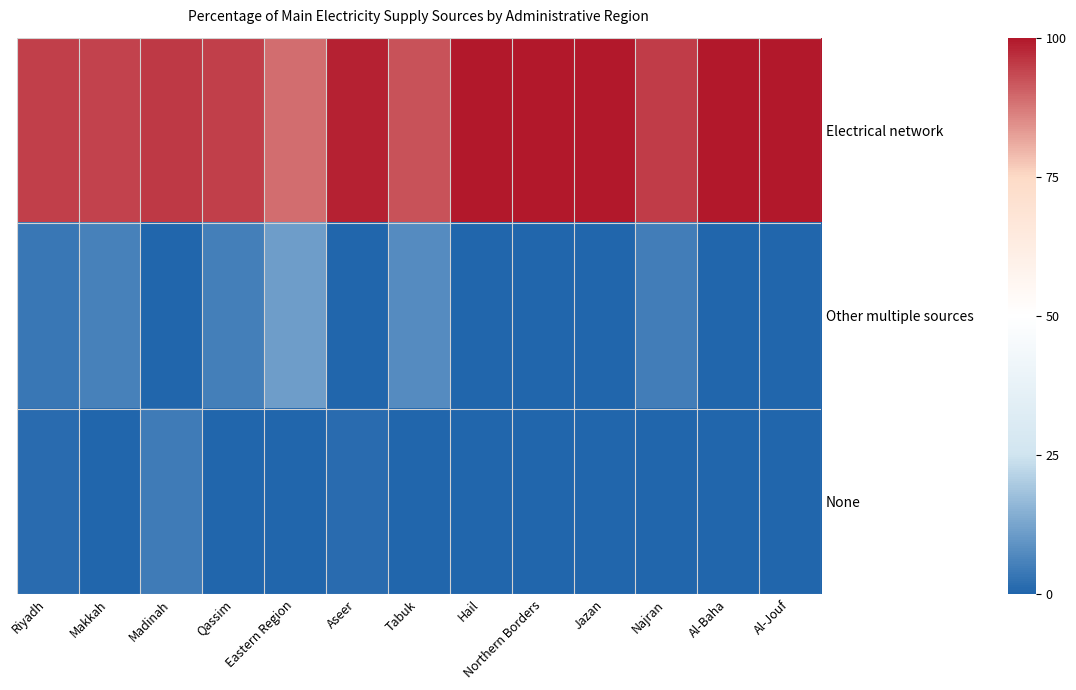

What is the sum of all Electrical network values?

1254.3